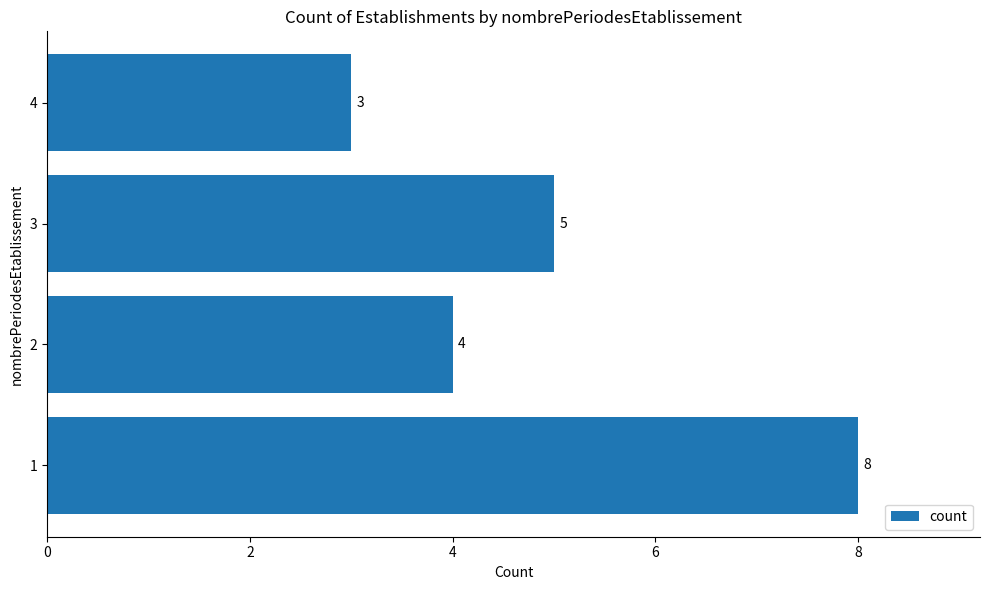

Between 4 and 3, which is larger?

3